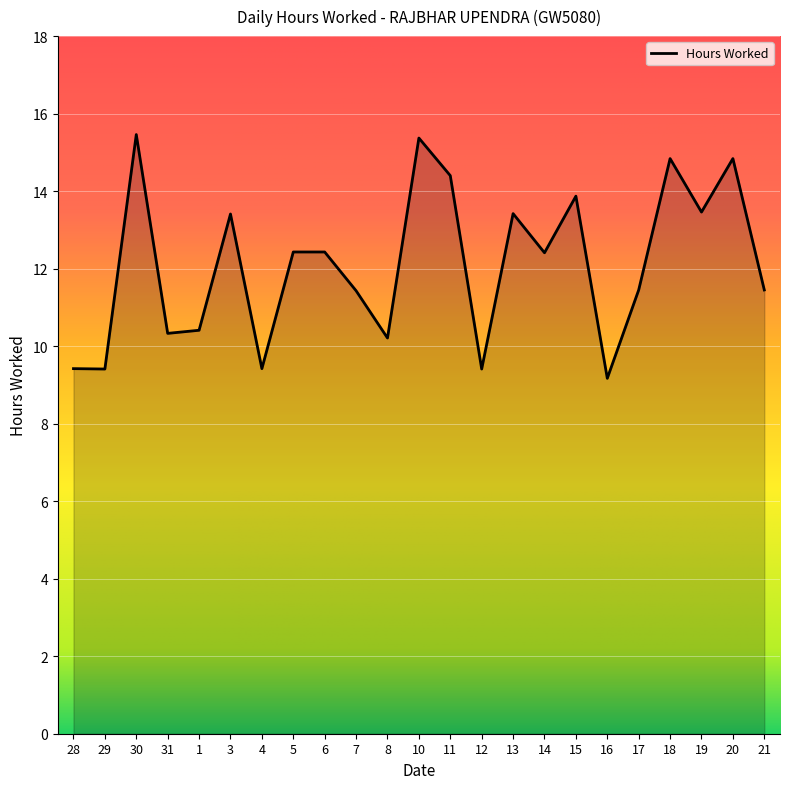

What is the greatest value displayed?

15.5